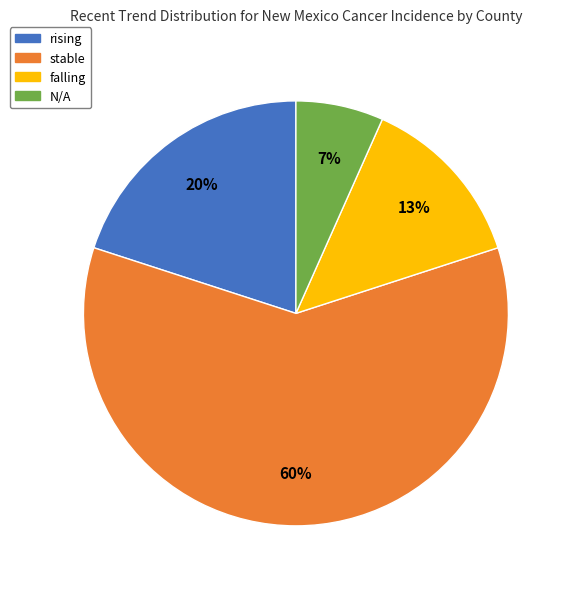

Is there a majority slice in this chart?

Yes